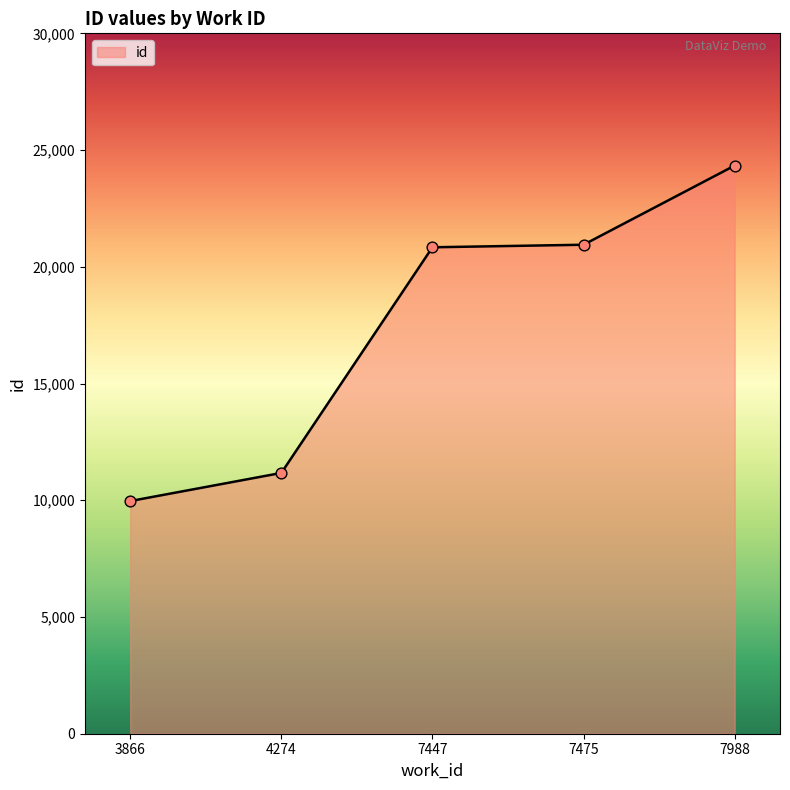

What is the ratio of the value at 7447 to the value at 7988?

0.9